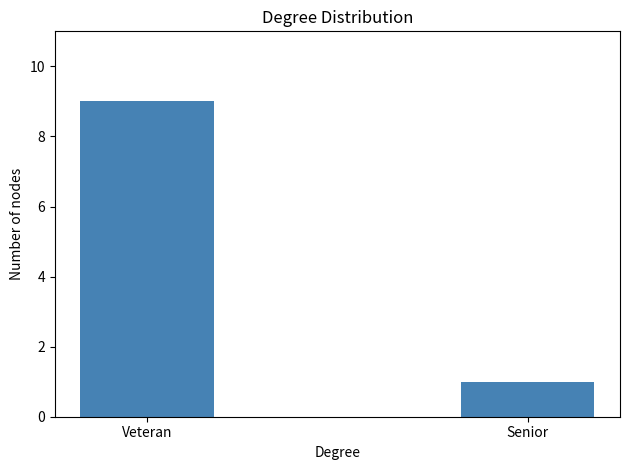

What position from the right is Senior?

1